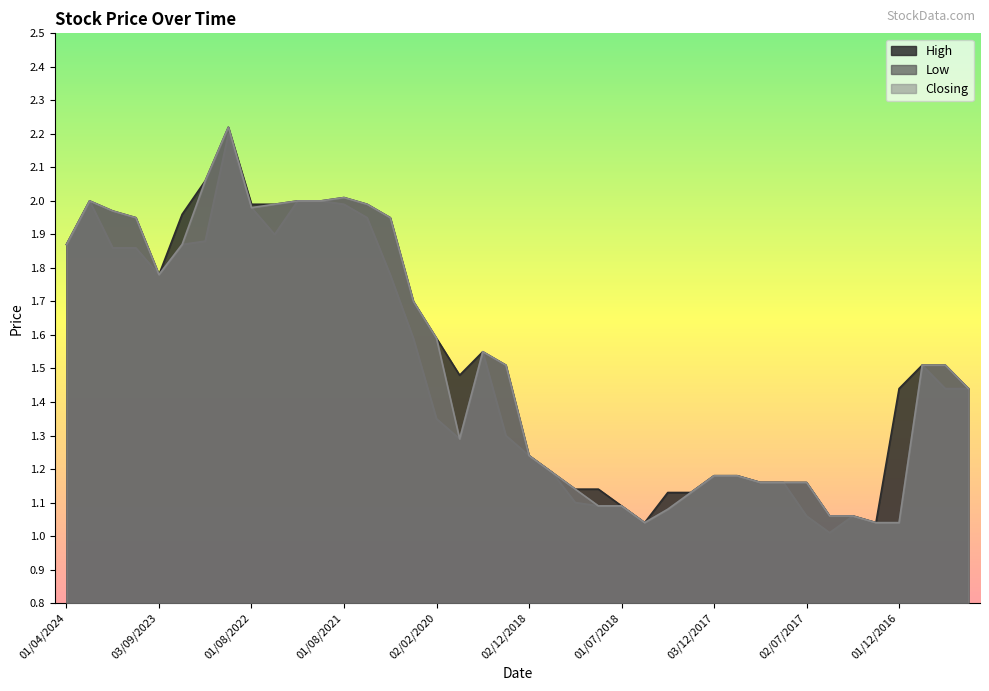

Which series has the widest spread of values?

Low